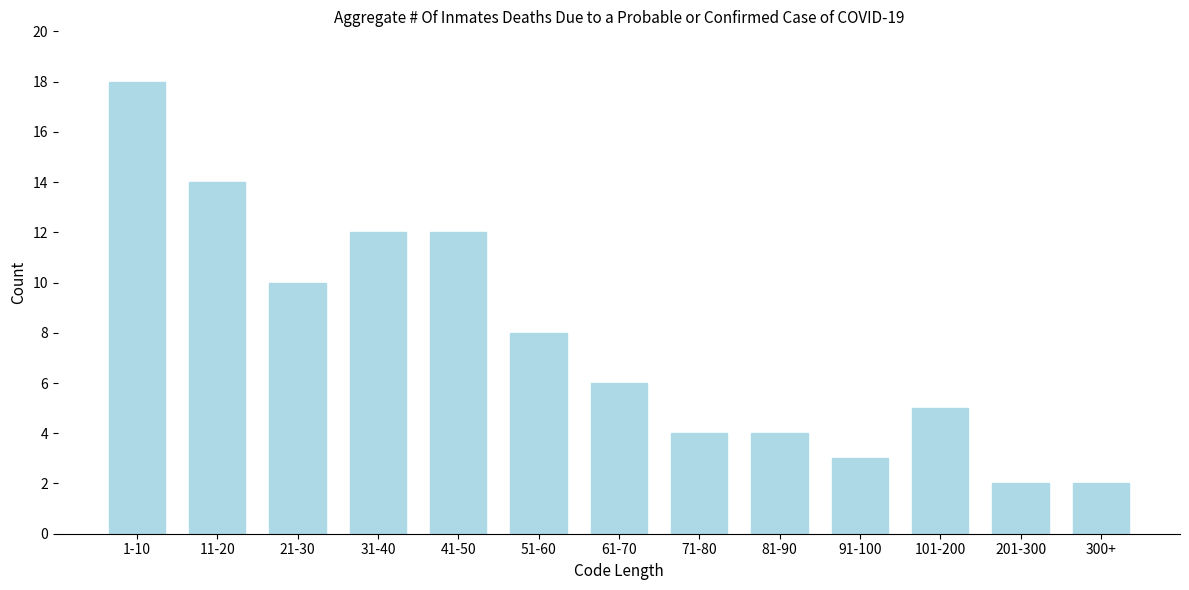

Reading right to left, extract all data points from this chart.

300+=2	201-300=2	101-200=5	91-100=3	81-90=4	71-80=4	61-70=6	51-60=8	41-50=12	31-40=12	21-30=10	11-20=14	1-10=18